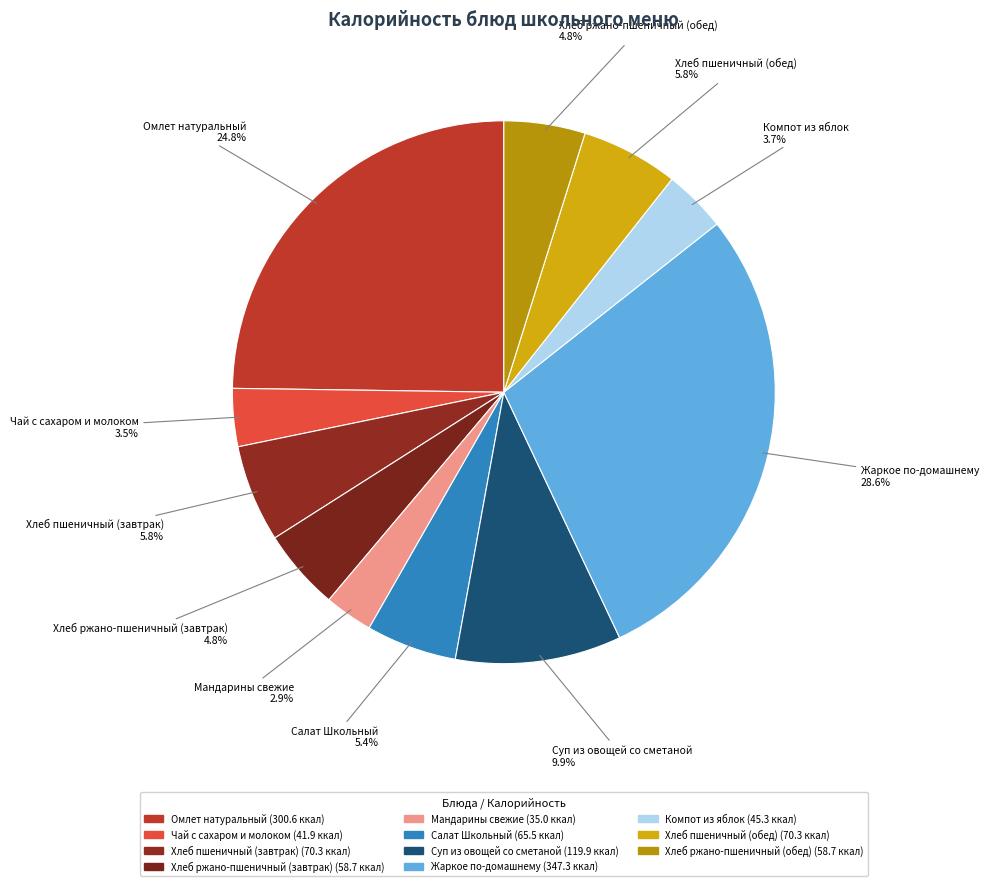

How many slices are in this pie chart?

11